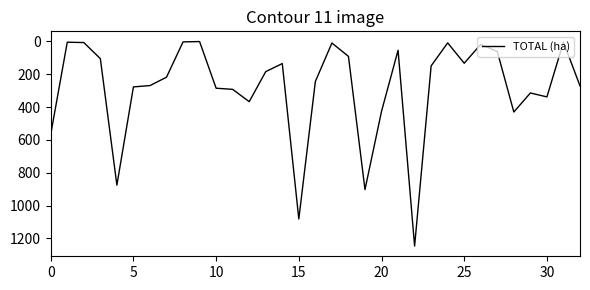

What is the maximum value shown in the chart?

1246